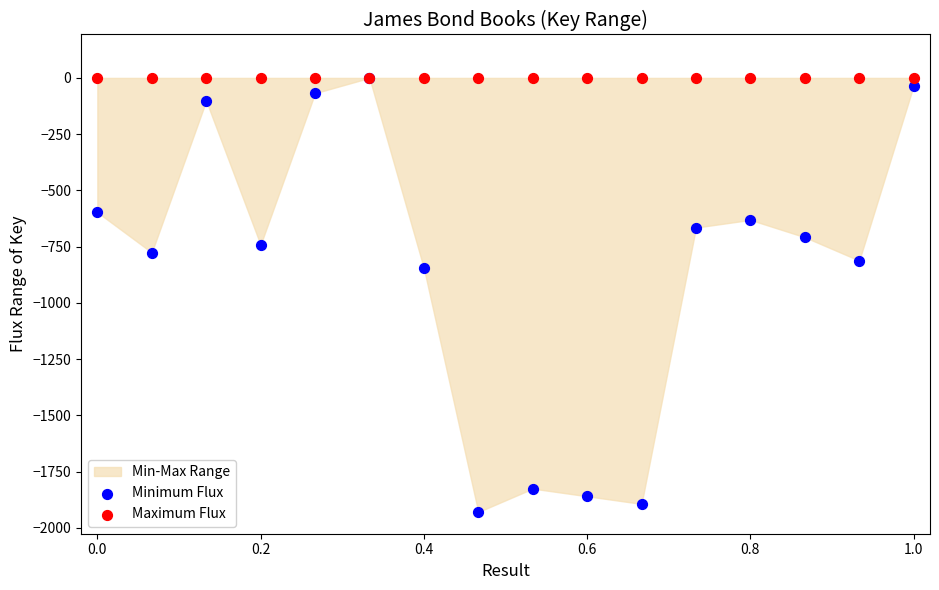

Across all series, what Y value is closest to -964?

-846